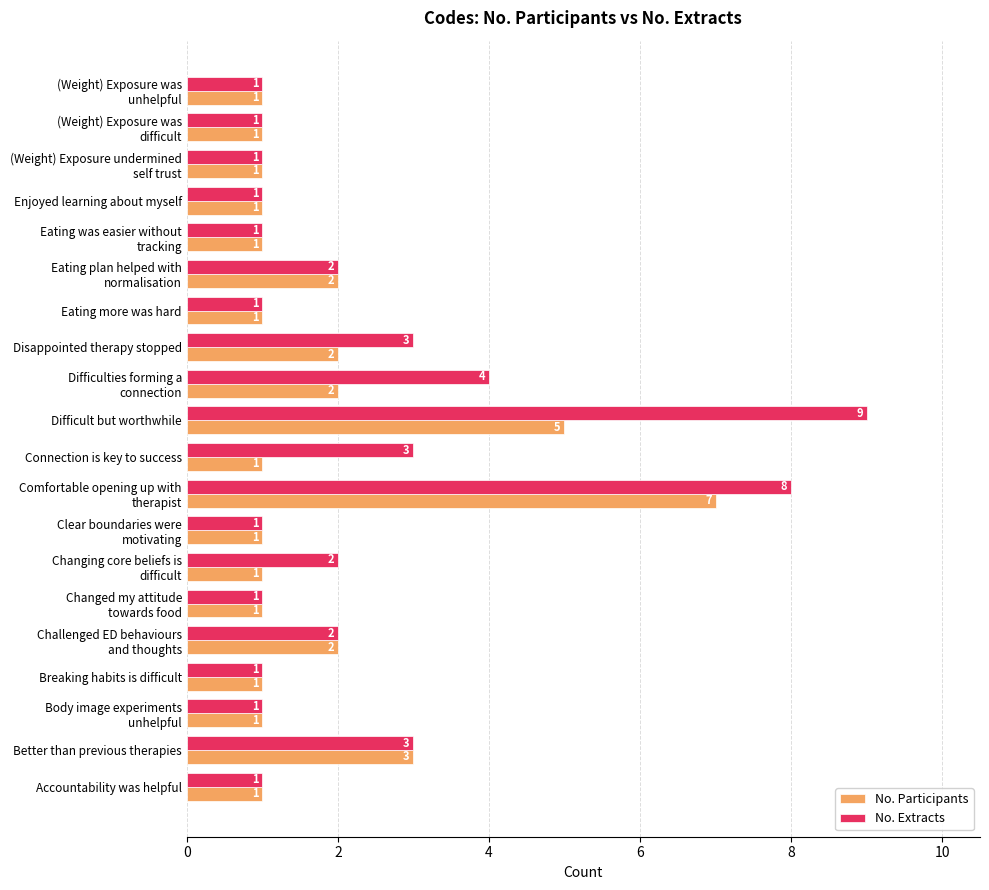

The value of No. Participants at Enjoyed learning about myself is 1. True or false?

True